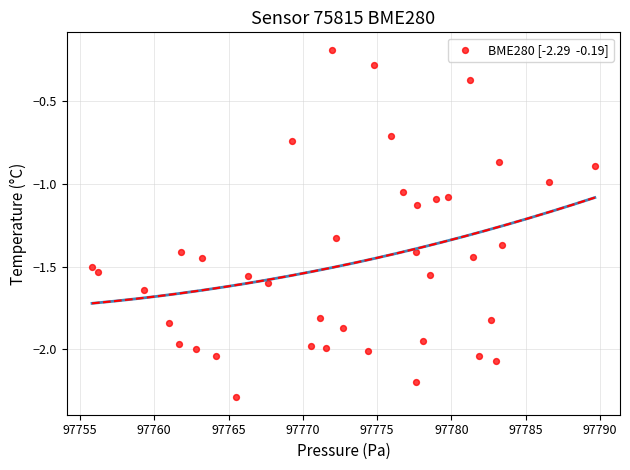

What is the range of X values (max minus min)?

33.9